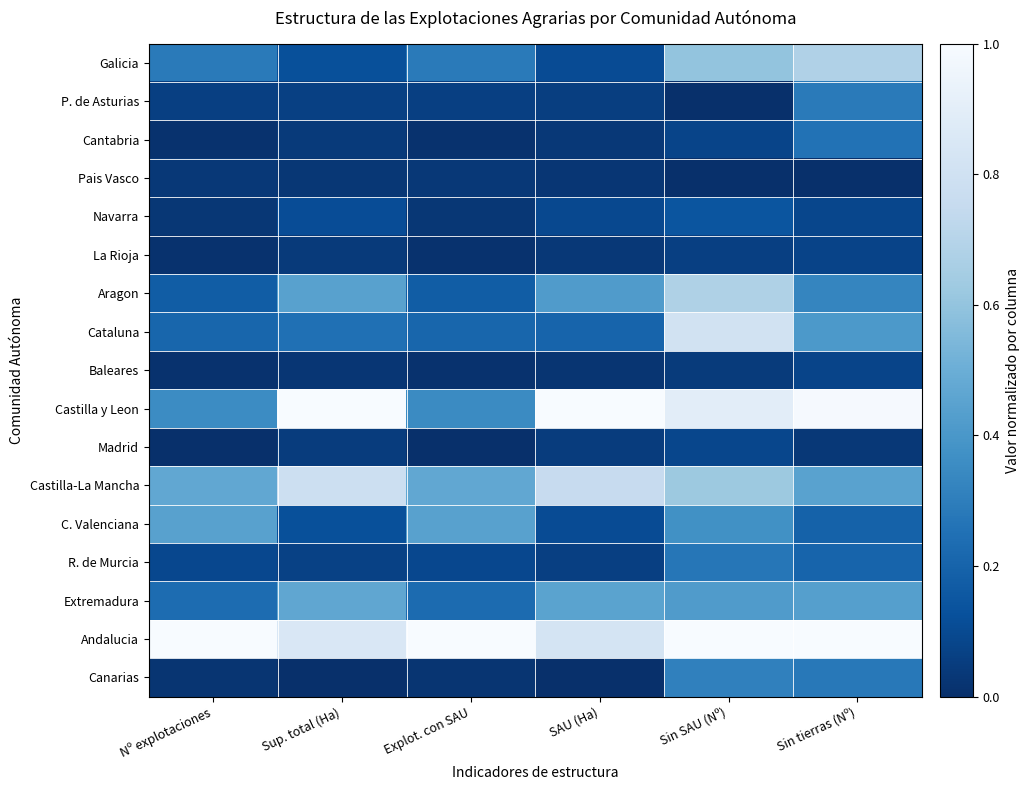

Reading right to left, transcribe all the data shown in this chart.

Galicia: Sin tierras (Nº)=0.7	Sin SAU (Nº)=0.6	SAU (Ha)=0.1	Explot. con SAU=0.3	Sup. total (Ha)=0.1	Nº explotaciones=0.3
P. de Asturias: Sin tierras (Nº)=0.3	Sin SAU (Nº)=0.0	SAU (Ha)=0.1	Explot. con SAU=0.1	Sup. total (Ha)=0.1	Nº explotaciones=0.1
Cantabria: Sin tierras (Nº)=0.3	Sin SAU (Nº)=0.1	SAU (Ha)=0.0	Explot. con SAU=0.0	Sup. total (Ha)=0.0	Nº explotaciones=0.0
Pais Vasco: Sin tierras (Nº)=0.0	Sin SAU (Nº)=0.0	SAU (Ha)=0.0	Explot. con SAU=0.0	Sup. total (Ha)=0.0	Nº explotaciones=0.0
Navarra: Sin tierras (Nº)=0.1	Sin SAU (Nº)=0.1	SAU (Ha)=0.1	Explot. con SAU=0.0	Sup. total (Ha)=0.1	Nº explotaciones=0.0
La Rioja: Sin tierras (Nº)=0.1	Sin SAU (Nº)=0.1	SAU (Ha)=0.0	Explot. con SAU=0.0	Sup. total (Ha)=0.0	Nº explotaciones=0.0
Aragon: Sin tierras (Nº)=0.3	Sin SAU (Nº)=0.7	SAU (Ha)=0.4	Explot. con SAU=0.2	Sup. total (Ha)=0.4	Nº explotaciones=0.2
Cataluna: Sin tierras (Nº)=0.4	Sin SAU (Nº)=0.8	SAU (Ha)=0.2	Explot. con SAU=0.2	Sup. total (Ha)=0.2	Nº explotaciones=0.2
Baleares: Sin tierras (Nº)=0.1	Sin SAU (Nº)=0.0	SAU (Ha)=0.0	Explot. con SAU=0.0	Sup. total (Ha)=0.0	Nº explotaciones=0.0
Castilla y Leon: Sin tierras (Nº)=1.0	Sin SAU (Nº)=0.9	SAU (Ha)=1.0	Explot. con SAU=0.3	Sup. total (Ha)=1.0	Nº explotaciones=0.4
Madrid: Sin tierras (Nº)=0.0	Sin SAU (Nº)=0.1	SAU (Ha)=0.0	Explot. con SAU=0.0	Sup. total (Ha)=0.0	Nº explotaciones=0.0
Castilla-La Mancha: Sin tierras (Nº)=0.4	Sin SAU (Nº)=0.6	SAU (Ha)=0.8	Explot. con SAU=0.5	Sup. total (Ha)=0.8	Nº explotaciones=0.5
C. Valenciana: Sin tierras (Nº)=0.2	Sin SAU (Nº)=0.4	SAU (Ha)=0.1	Explot. con SAU=0.4	Sup. total (Ha)=0.1	Nº explotaciones=0.4
R. de Murcia: Sin tierras (Nº)=0.2	Sin SAU (Nº)=0.3	SAU (Ha)=0.1	Explot. con SAU=0.1	Sup. total (Ha)=0.1	Nº explotaciones=0.1
Extremadura: Sin tierras (Nº)=0.4	Sin SAU (Nº)=0.4	SAU (Ha)=0.5	Explot. con SAU=0.2	Sup. total (Ha)=0.5	Nº explotaciones=0.2
Andalucia: Sin tierras (Nº)=1.0	Sin SAU (Nº)=1.0	SAU (Ha)=0.8	Explot. con SAU=1.0	Sup. total (Ha)=0.8	Nº explotaciones=1.0
Canarias: Sin tierras (Nº)=0.3	Sin SAU (Nº)=0.3	SAU (Ha)=0.0	Explot. con SAU=0.0	Sup. total (Ha)=0.0	Nº explotaciones=0.0